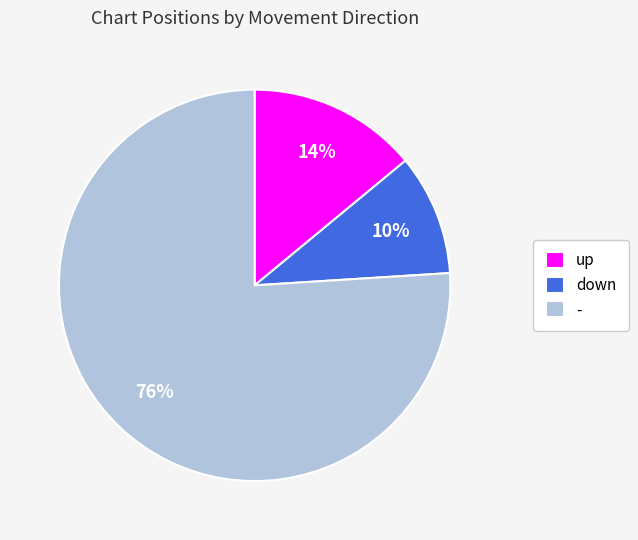

What is the largest slice in the pie chart?

-